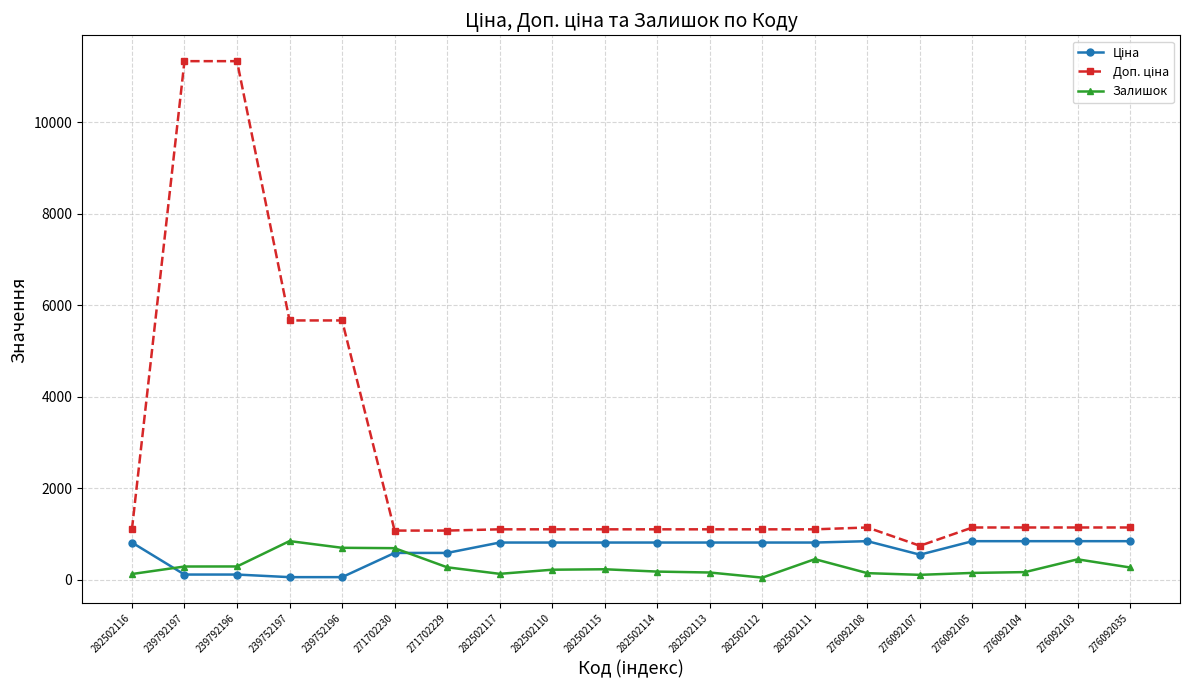

At how many categories does at least one series exceed 3767?

4